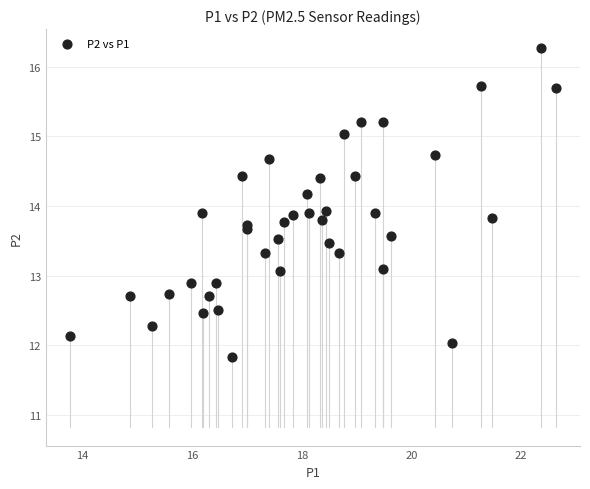

What is the range of X values (max minus min)?

8.9